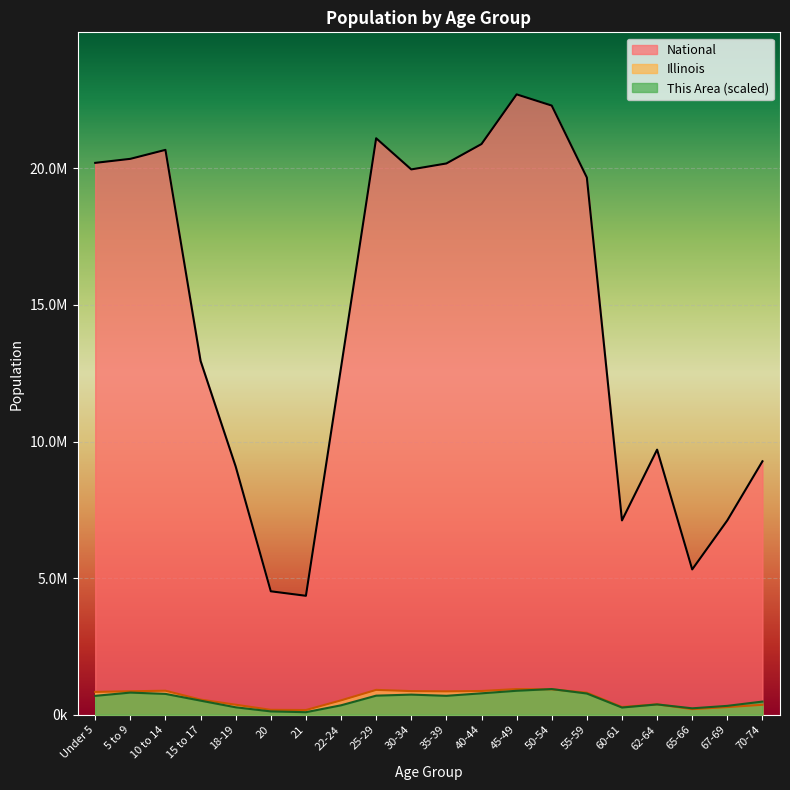

Reading right to left, list all the values displayed in this chart.

This Area: 70-74=482339.6	67-69=325462.2	65-66=235316.2	62-64=378144.9	60-61=264584.4	55-59=777362.9	50-54=940094.0	45-49=878045.5	40-44=784387.3	35-39=693070.5	30-34=737558.2	25-29=698924.2	22-24=345364.5	21=93658.2	20=122926.4	18-19=272779.5	15 to 17=516290.7	10 to 14=763314.2	5 to 9=811314.0	Under 5=691899.8
Illinois: 70-74=364475.0	67-69=279790.0	65-66=205270.0	62-64=381249.0	60-61=284180.0	55-59=807778.0	50-54=930785.0	45-49=940094.0	40-44=870100.0	35-39=855790.0	30-34=865684.0	25-29=910273.0	22-24=526556.0	21=172795.0	20=179613.0	18-19=367343.0	15 to 17=554749.0	10 to 14=879448.0	5 to 9=859405.0	Under 5=835577.0
National: 70-74=9278166.0	67-69=7115361.0	65-66=5319902.0	62-64=9704197.0	60-61=7113727.0	55-59=19664805.0	50-54=22298125.0	45-49=22708591.0	40-44=20890964.0	35-39=20179642.0	30-34=19962099.0	25-29=21101849.0	22-24=12712576.0	21=4354294.0	20=4519129.0	18-19=9086089.0	15 to 17=12954254.0	10 to 14=20677194.0	5 to 9=20348657.0	Under 5=20201362.0